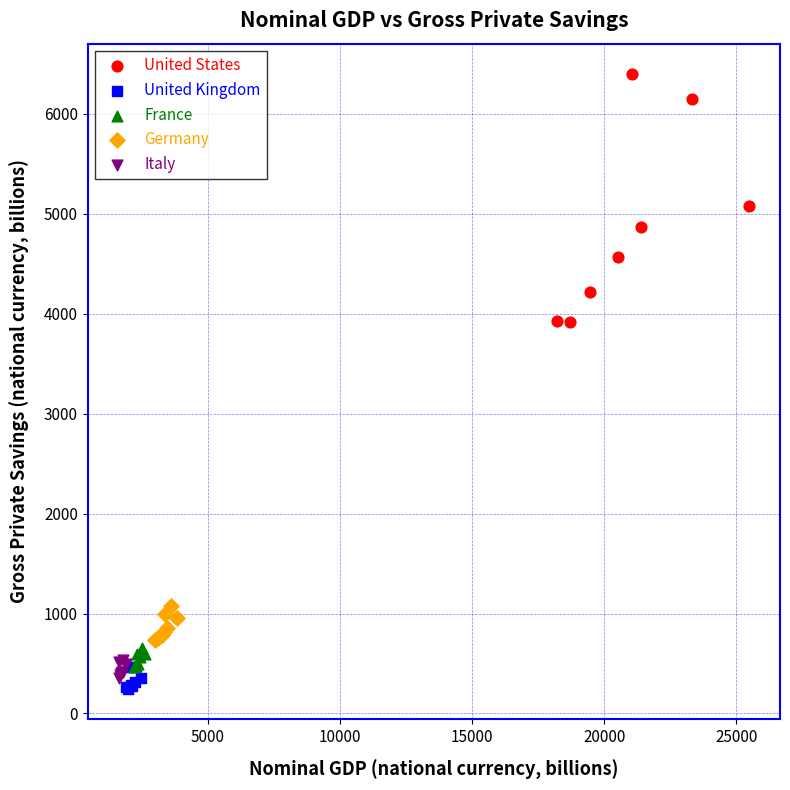

What are all the series names shown in the legend?

United States, United Kingdom, France, Germany, Italy